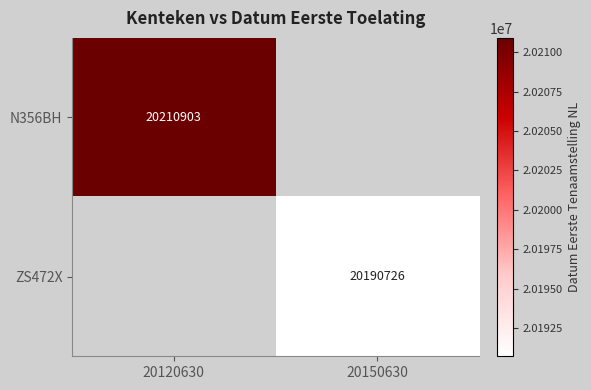

How many data points does each series have?

2